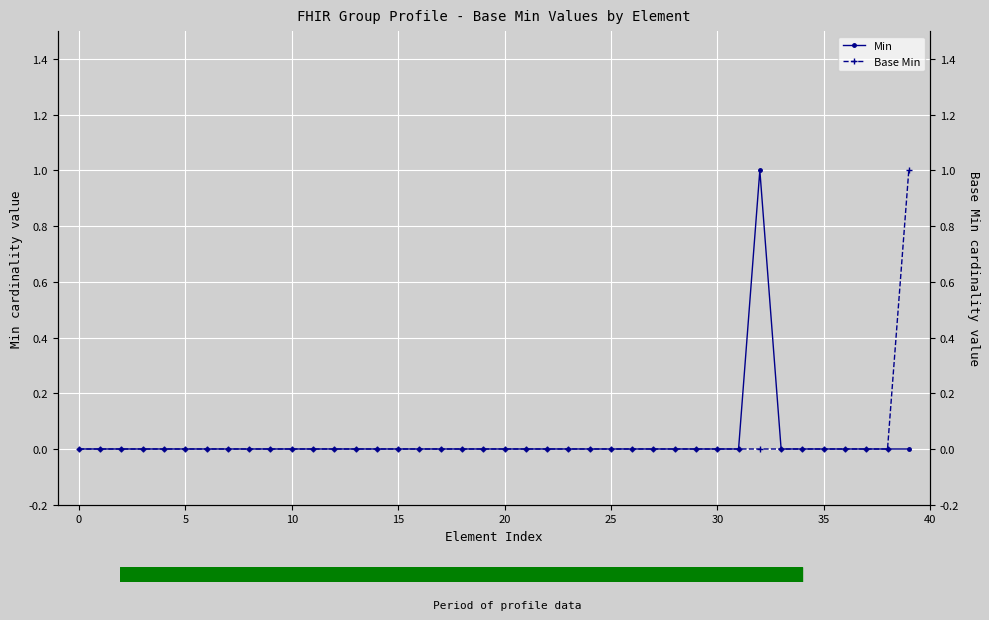

What is the label of the 28th point from the left?

27